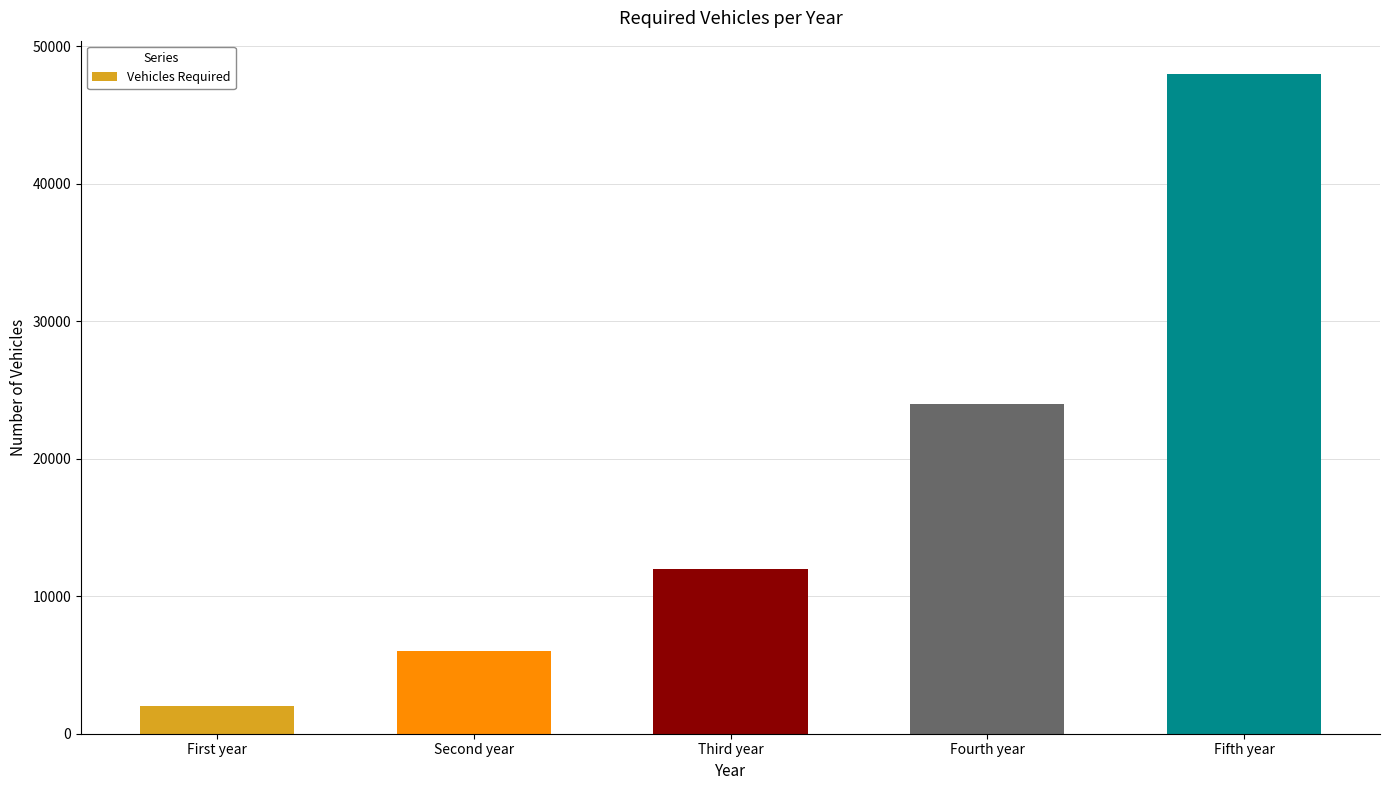

Reading left to right, list all the values displayed in this chart.

First year=2000	Second year=6000	Third year=12000	Fourth year=24000	Fifth year=48000